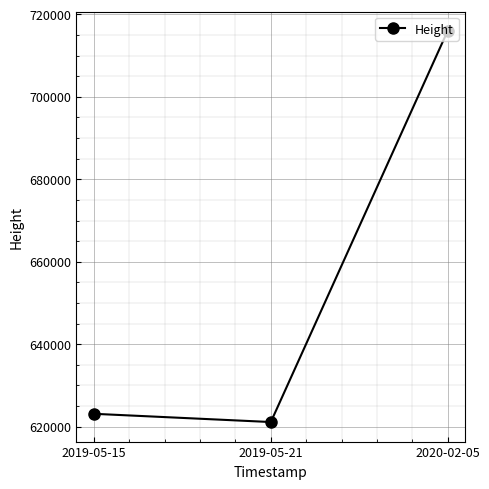

What is the difference between the values at 2019-05-21 and 2019-05-15?

1996